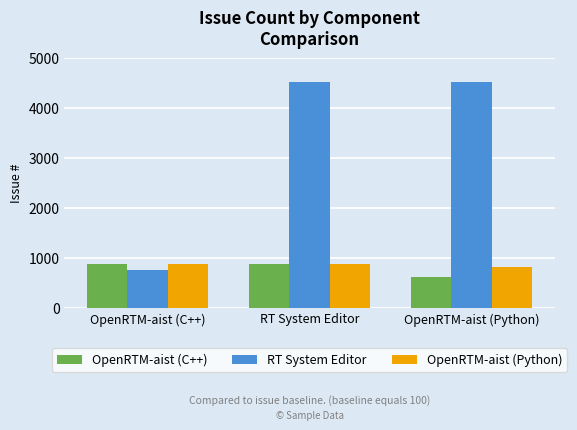

What is the sum of the OpenRTM-aist (Python) values at OpenRTM-aist (C++) and OpenRTM-aist (Python)?

1689